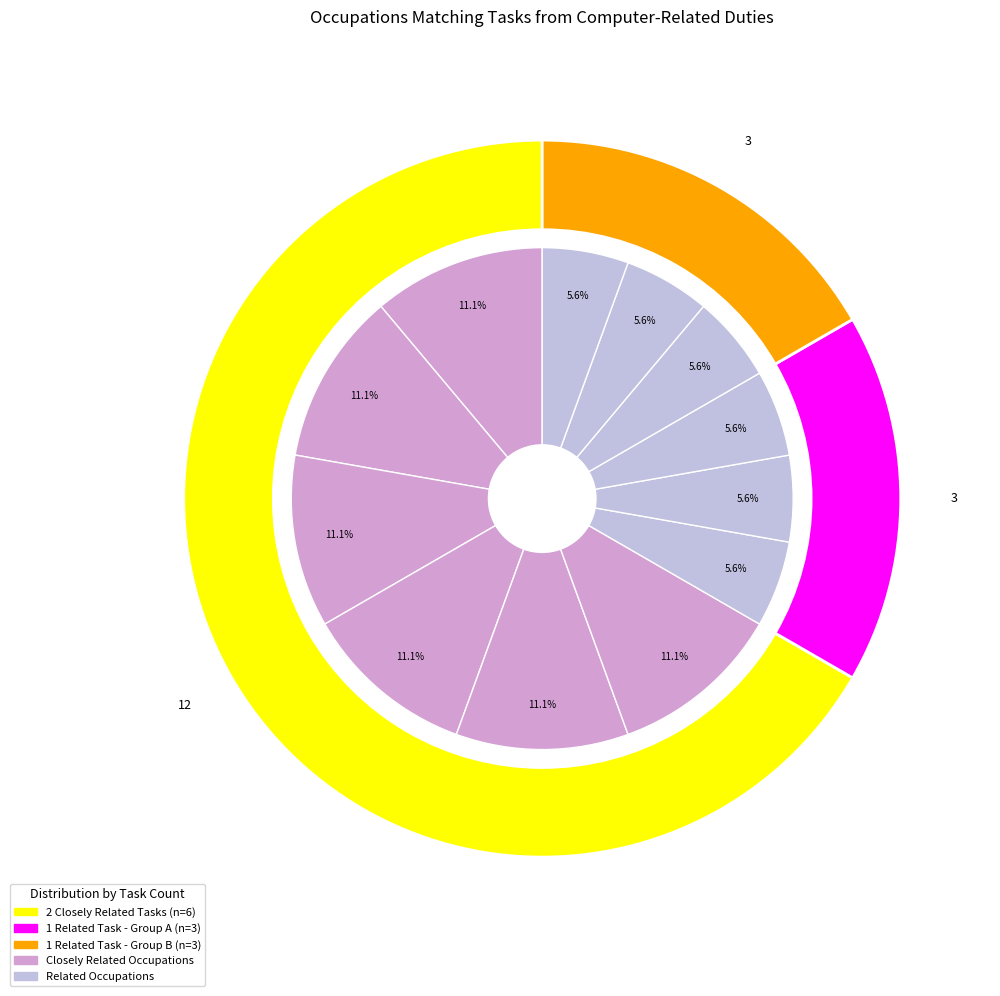

Count the number of slices in the pie.

12